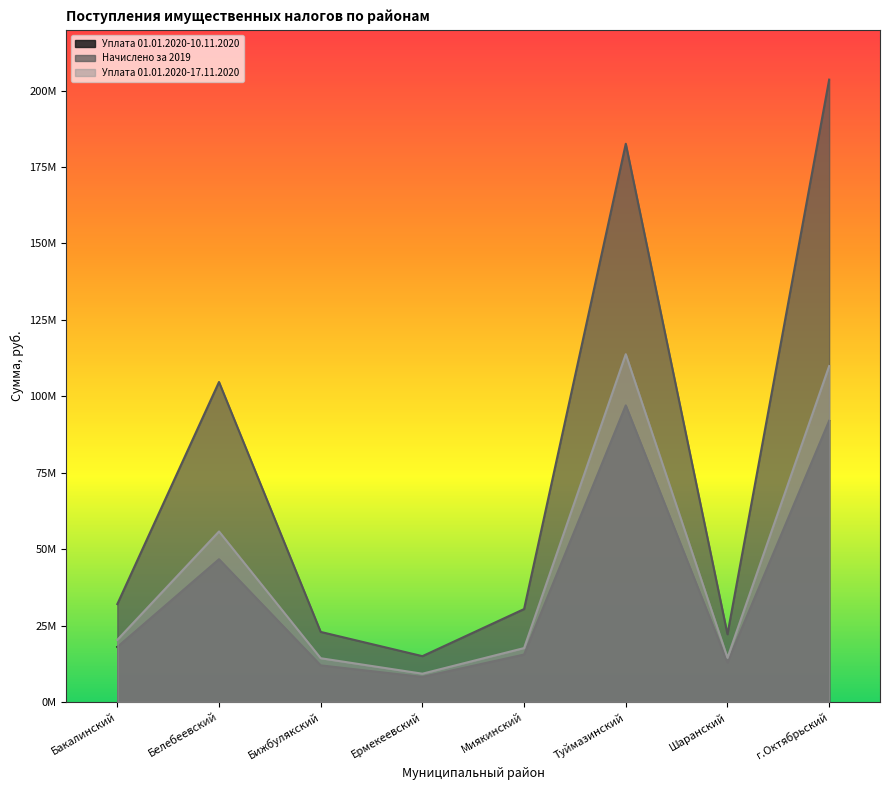

What is the difference between the second highest and minimum values in the Уплата 01.01.2020-10.11.2020 series?

83807269